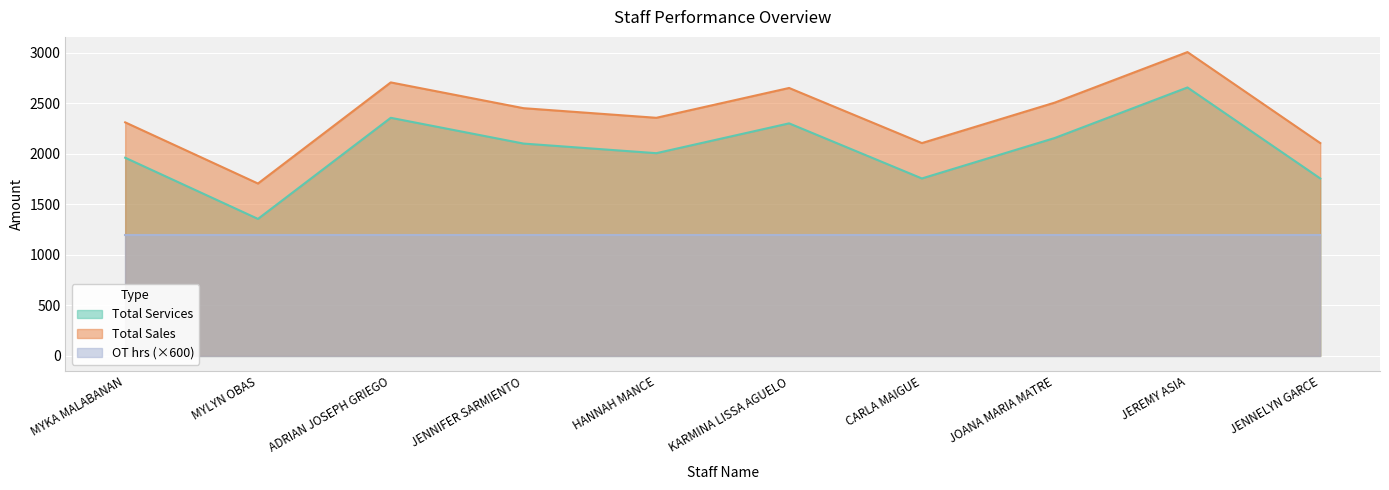

Where is Total Sales nearest to the value 2355?

HANNAH MANCE